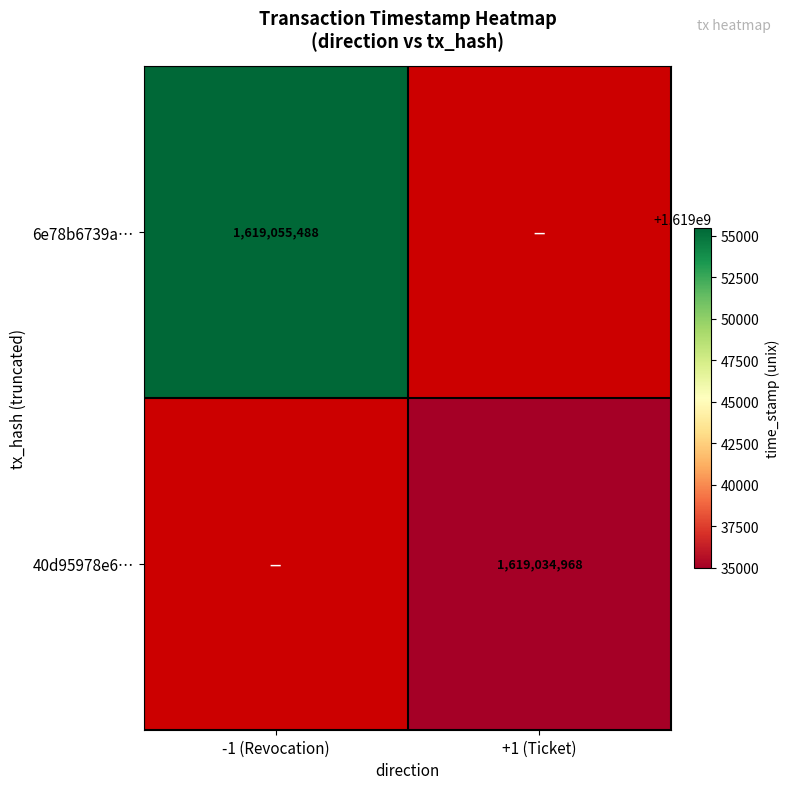

Is it true that 40d95978e6… equals 2635567287 at +1 (Ticket)?

False